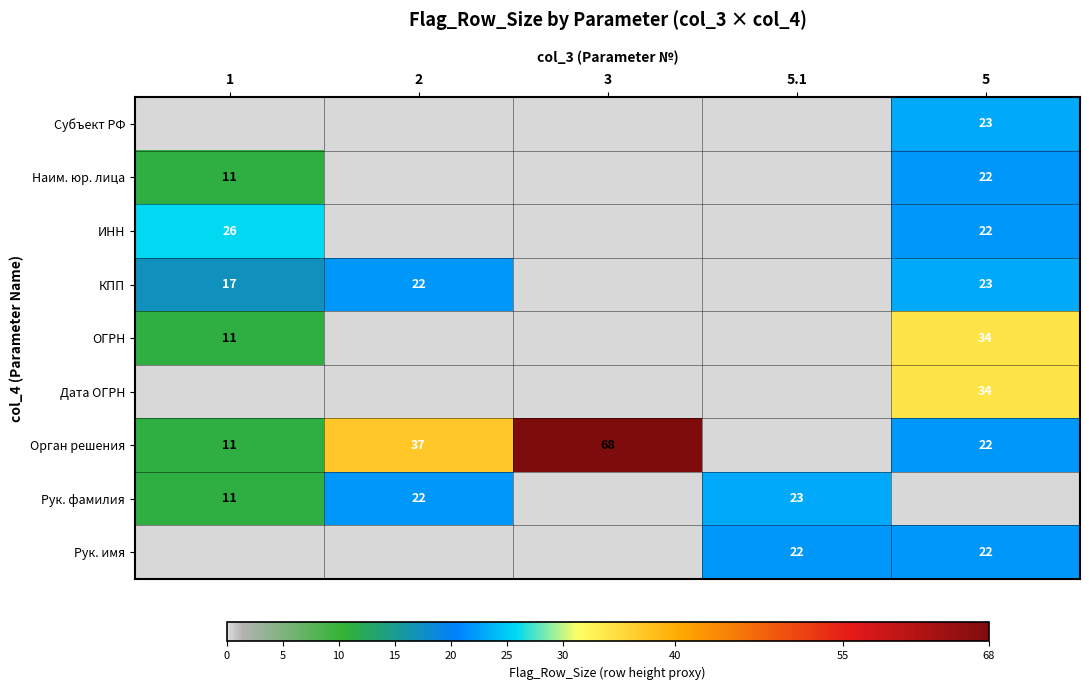

What is the sum of the Наим. юр. лица values at 1 and 5?

33